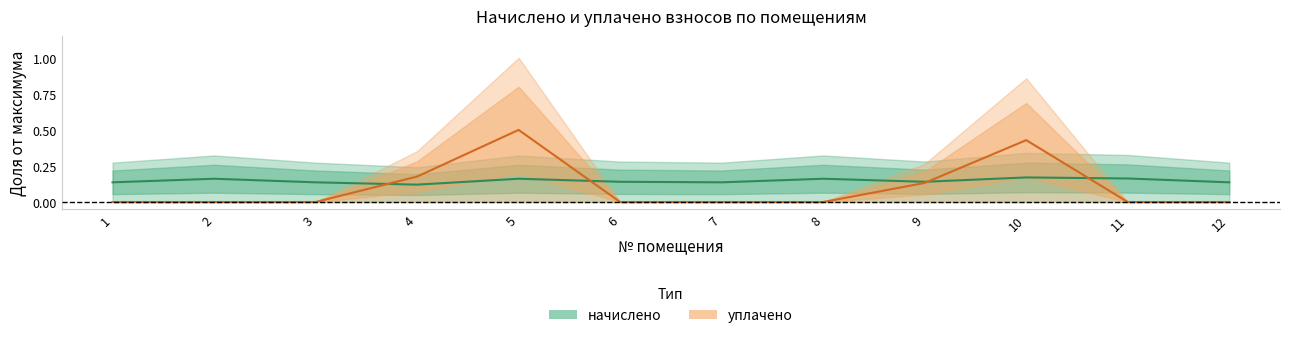

The уплачено series shows 0.0 at 11. True or false?

True